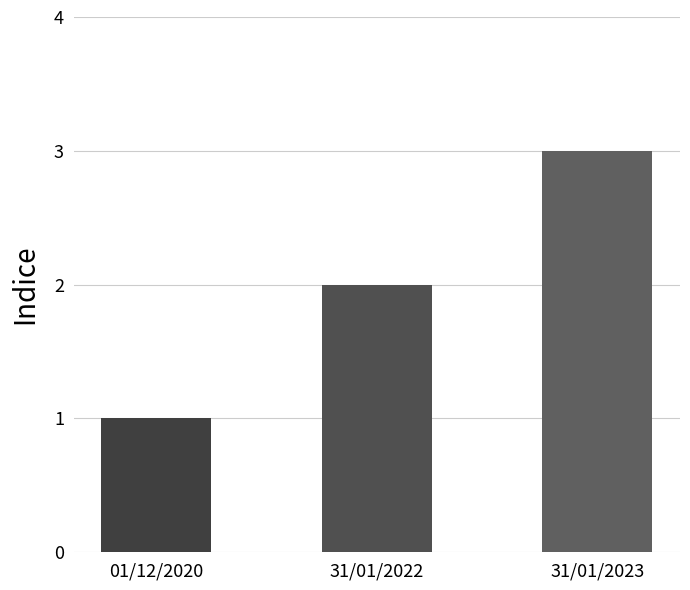

Read the value at 31/01/2022.

2